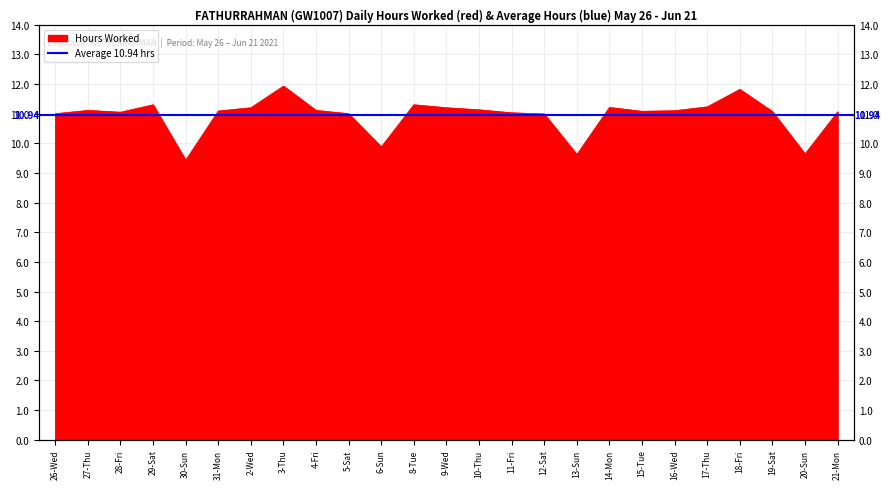

What is the approximate value at 8-Tue?

11.3